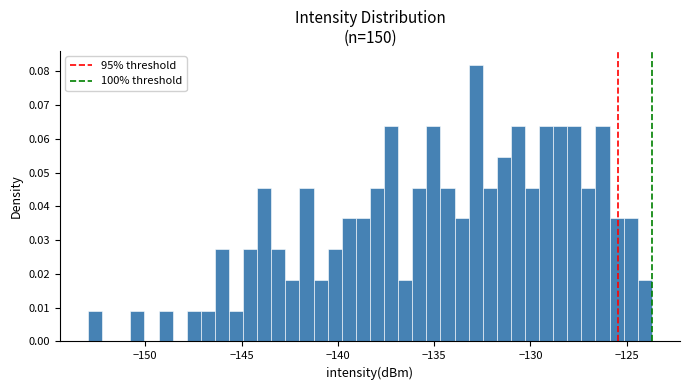

Around what value on the x-axis is the tallest bar? Give the approximate position of its centre, as read against the axis.

-133.0